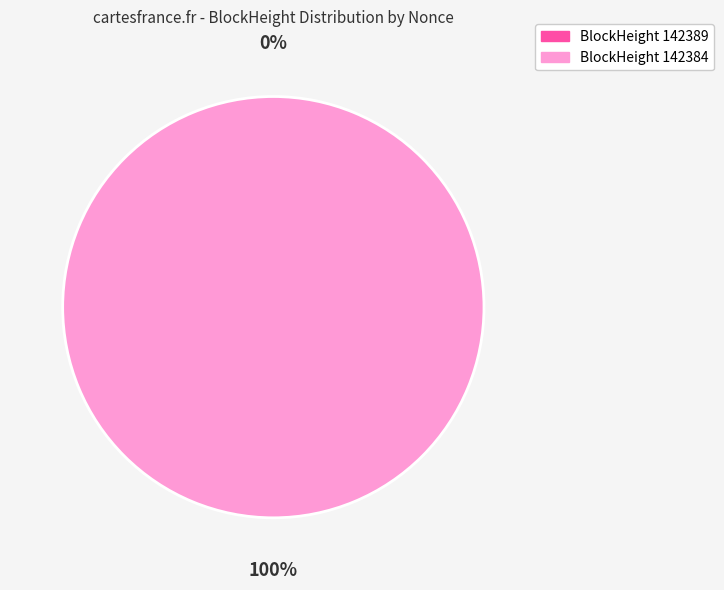

What percentage is the 142384 slice, to the nearest percent?

100%